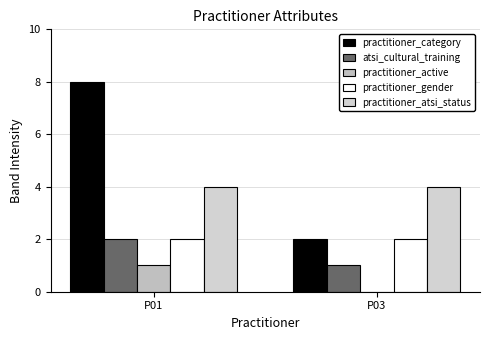

The practitioner_gender series shows 2 at P01. True or false?

True